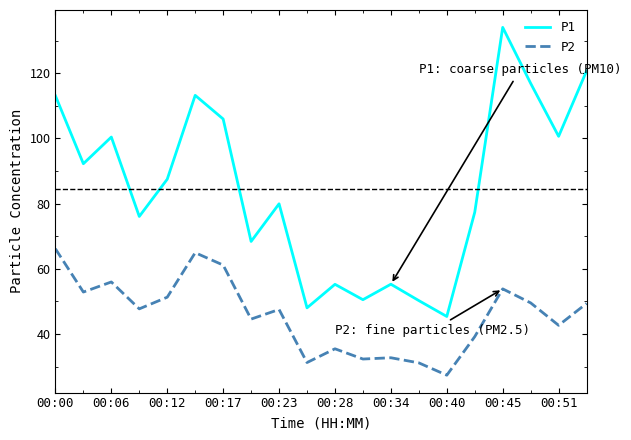

How many lines are shown in the chart?

2